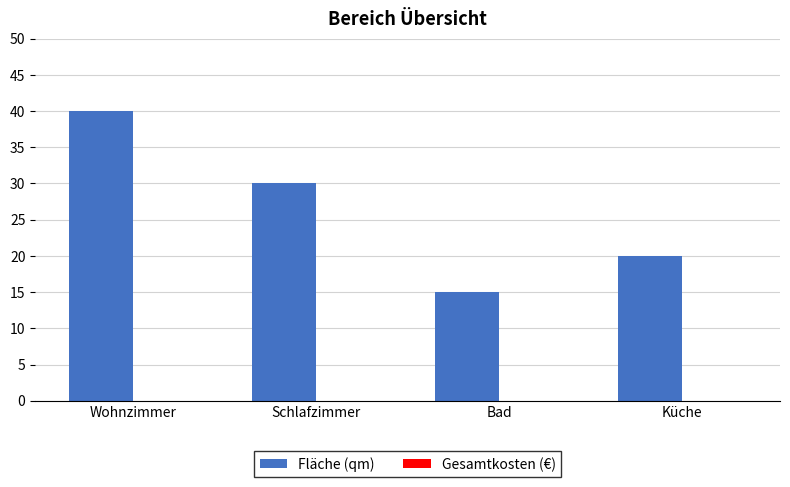

What is the label of the 3rd bar from the right?

Schlafzimmer